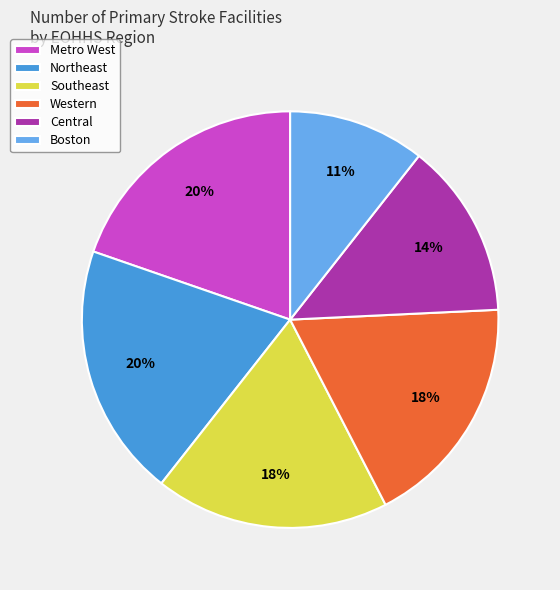

Combined, do Northeast and Metro West account for over 50%?

No